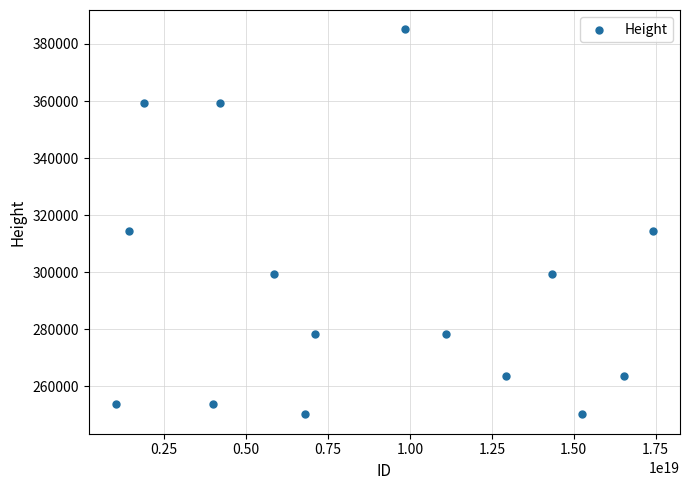

What is the range of X values (max minus min)?

16398678211449034752